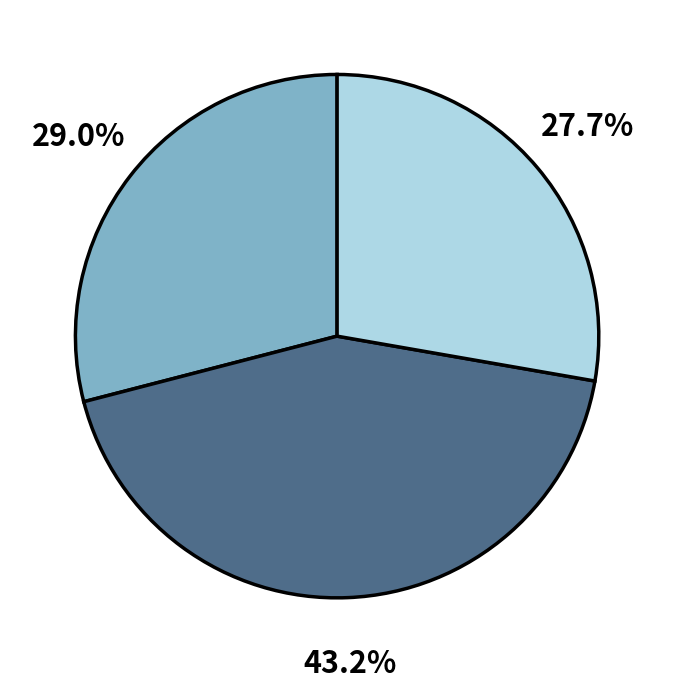

Does any single category account for the majority?

No